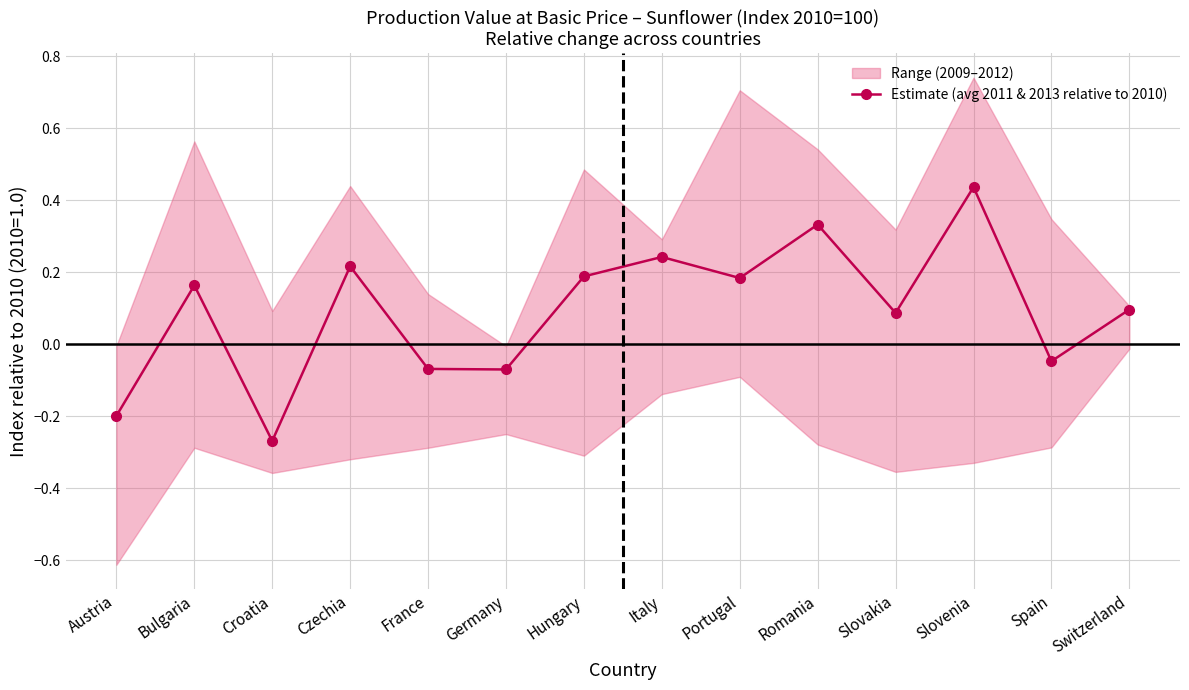

How many interior local peaks (higher than both neighbors) does the data have?

5